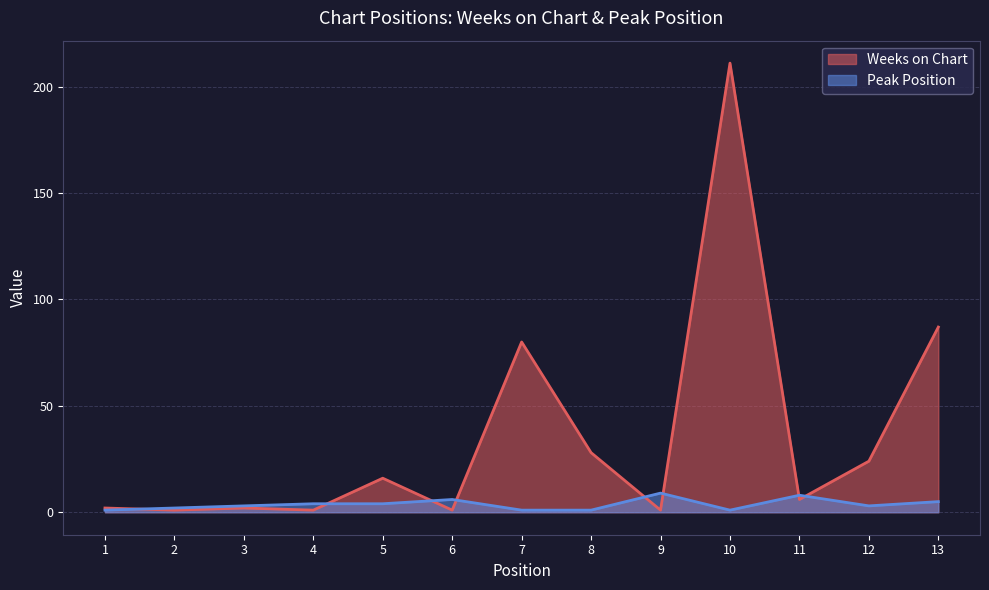

How many values in the Peak Position series are below 3?

5